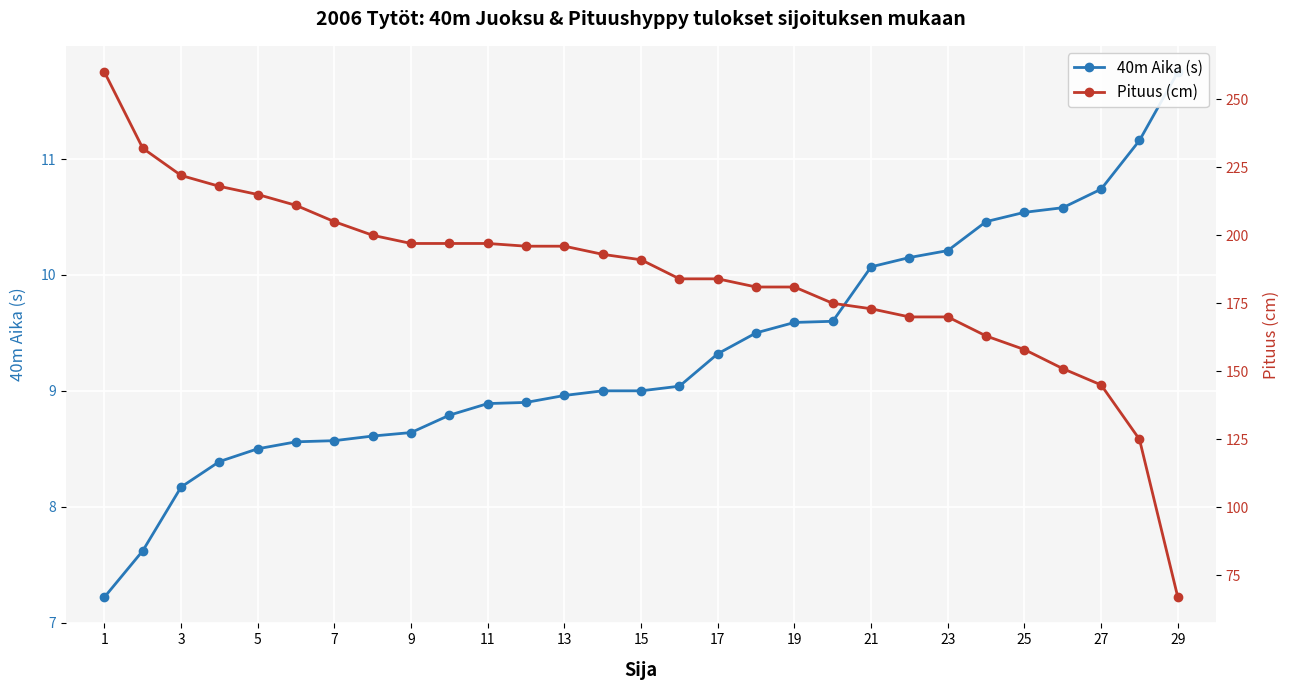

True or false: 40m Aika (s) and Pituus (cm) cross at least once.

False